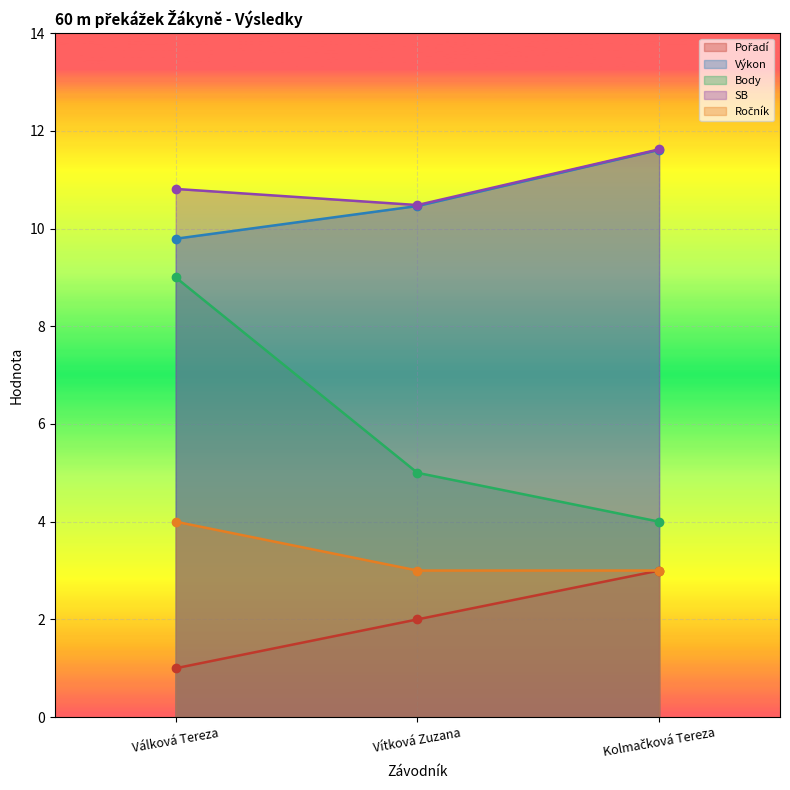

What is the average value of the Ročník series?

3.3